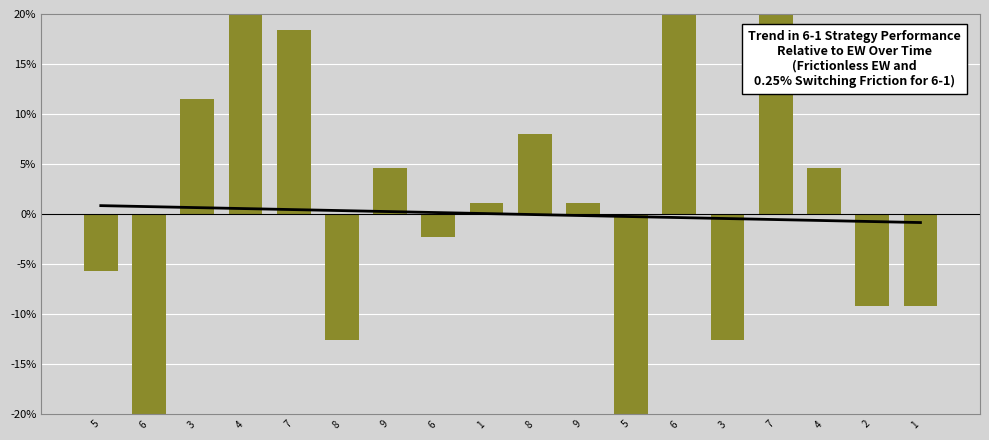

List the labels in order of Trend value, largest first.

5, 6, 3, 4, 7, 8, 9, 6, 1, 8, 9, 5, 6, 3, 7, 4, 2, 1